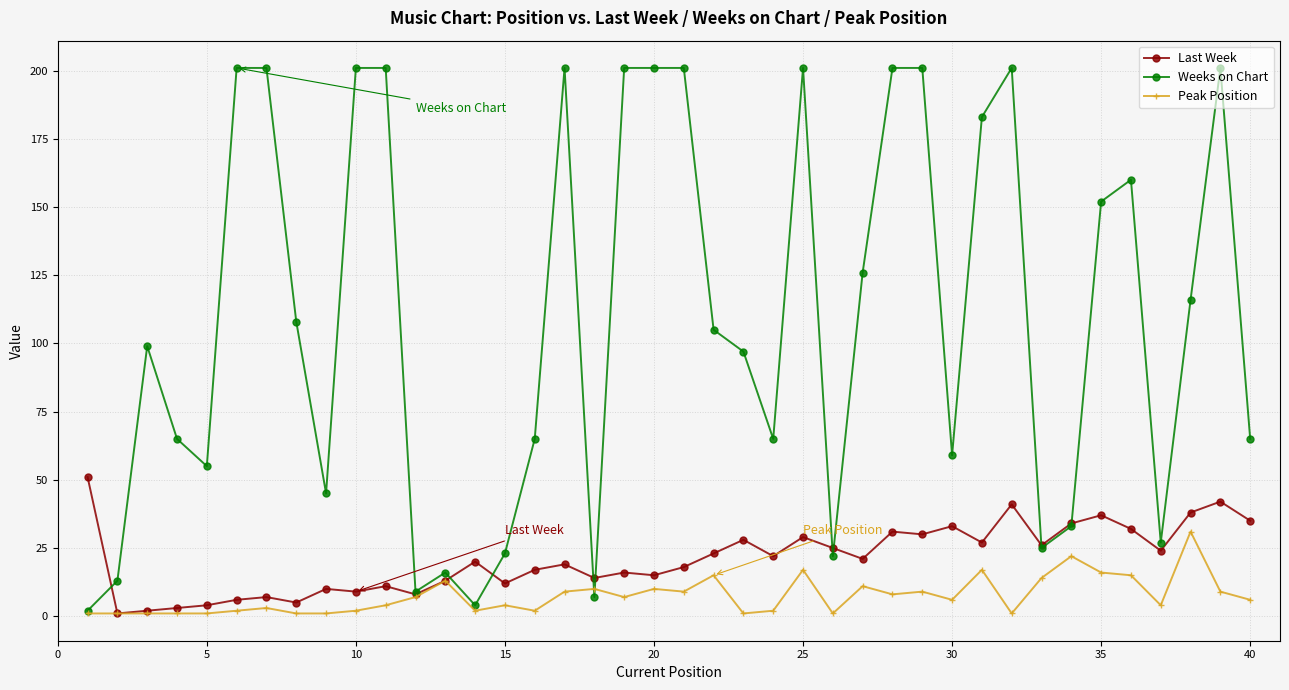

Which series has the largest total across all categories?

Weeks on Chart